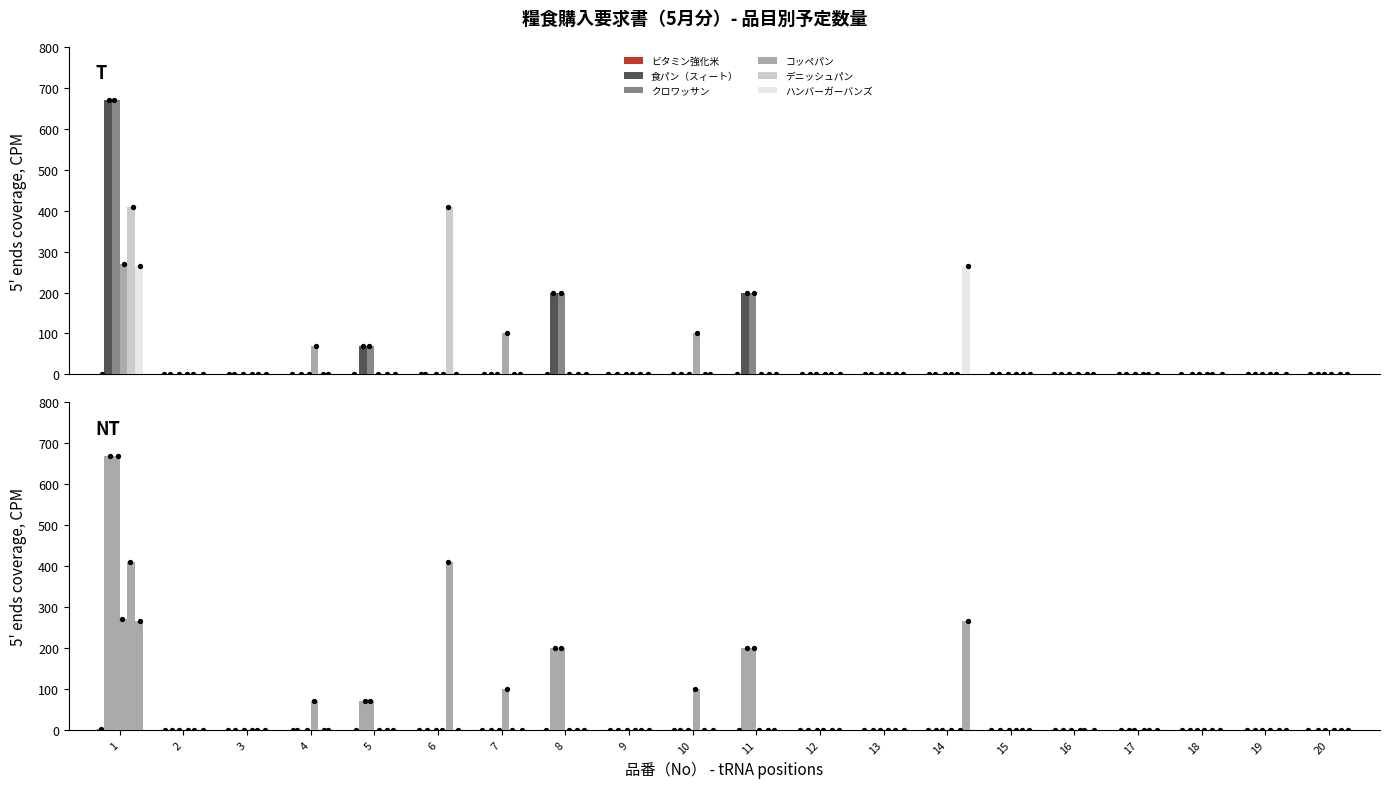

At how many categories does at least one series exceed 194?

5